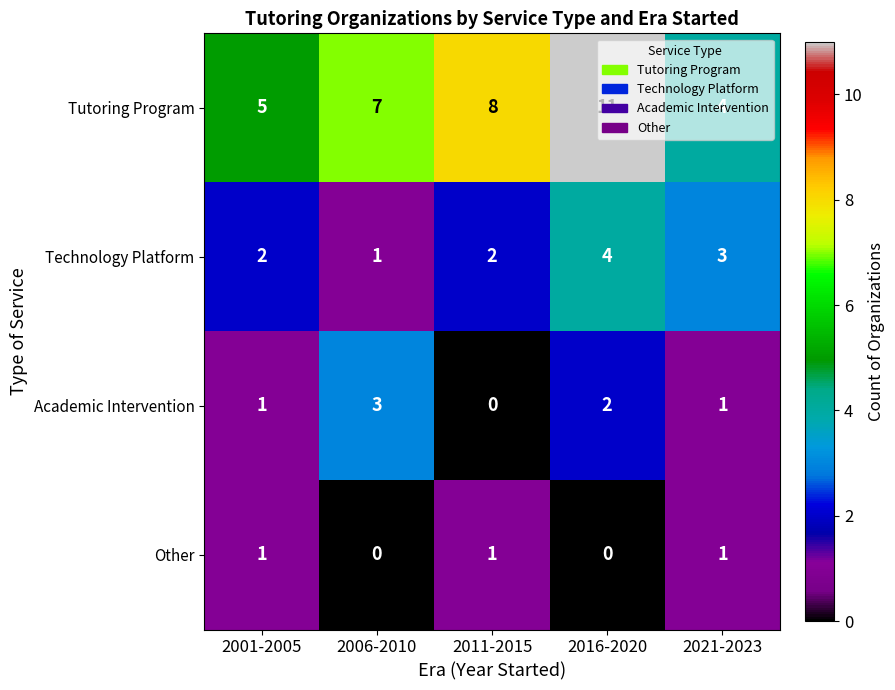

What is the average value of the Tutoring Program series?

7